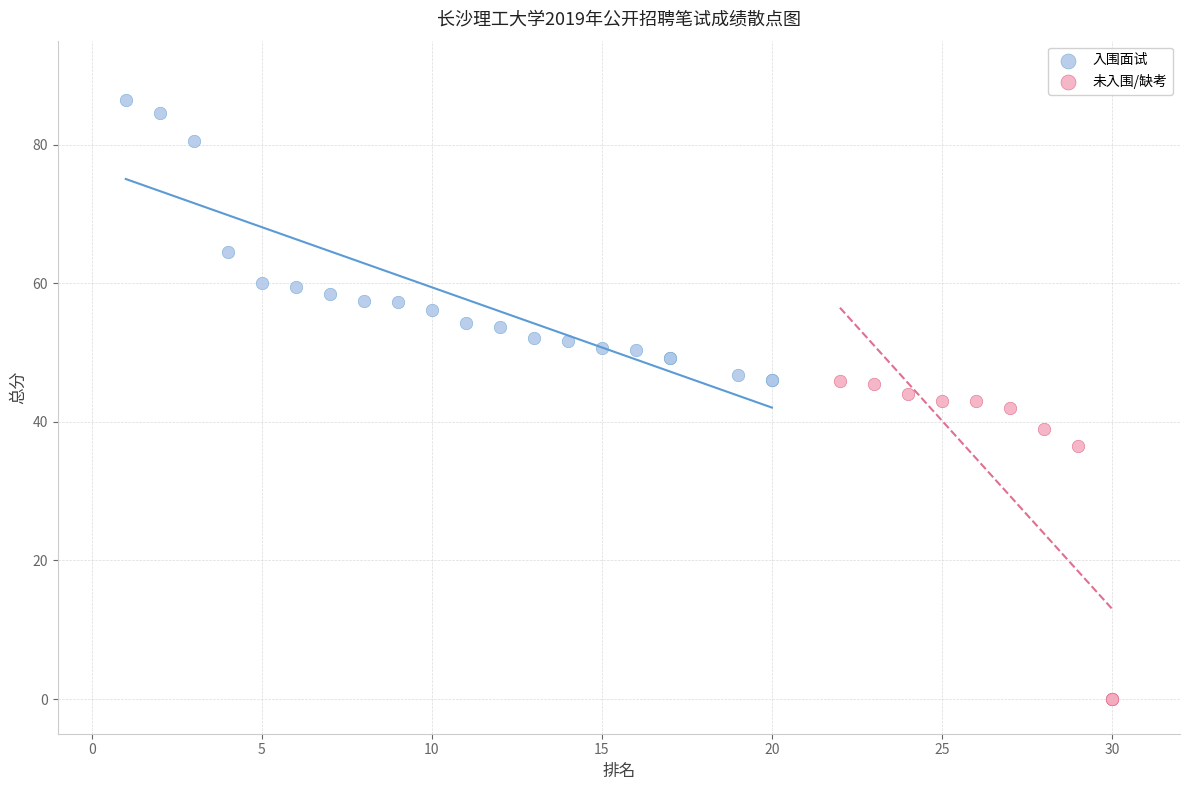

Which series has the widest spread of Y values?

未入围/缺考